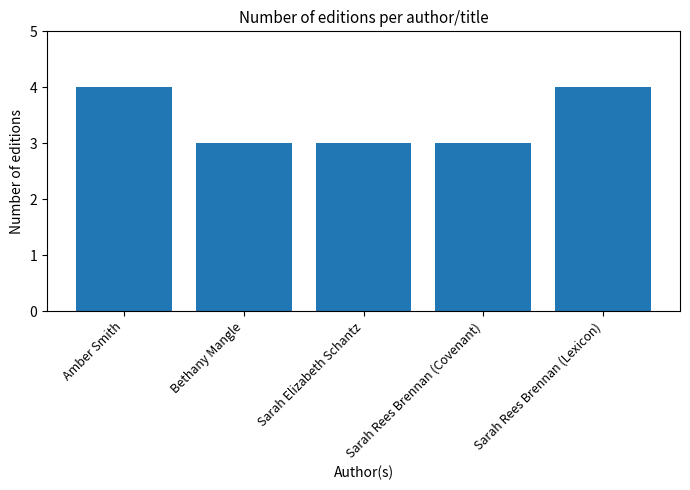

Count the number of data series in this chart.

1